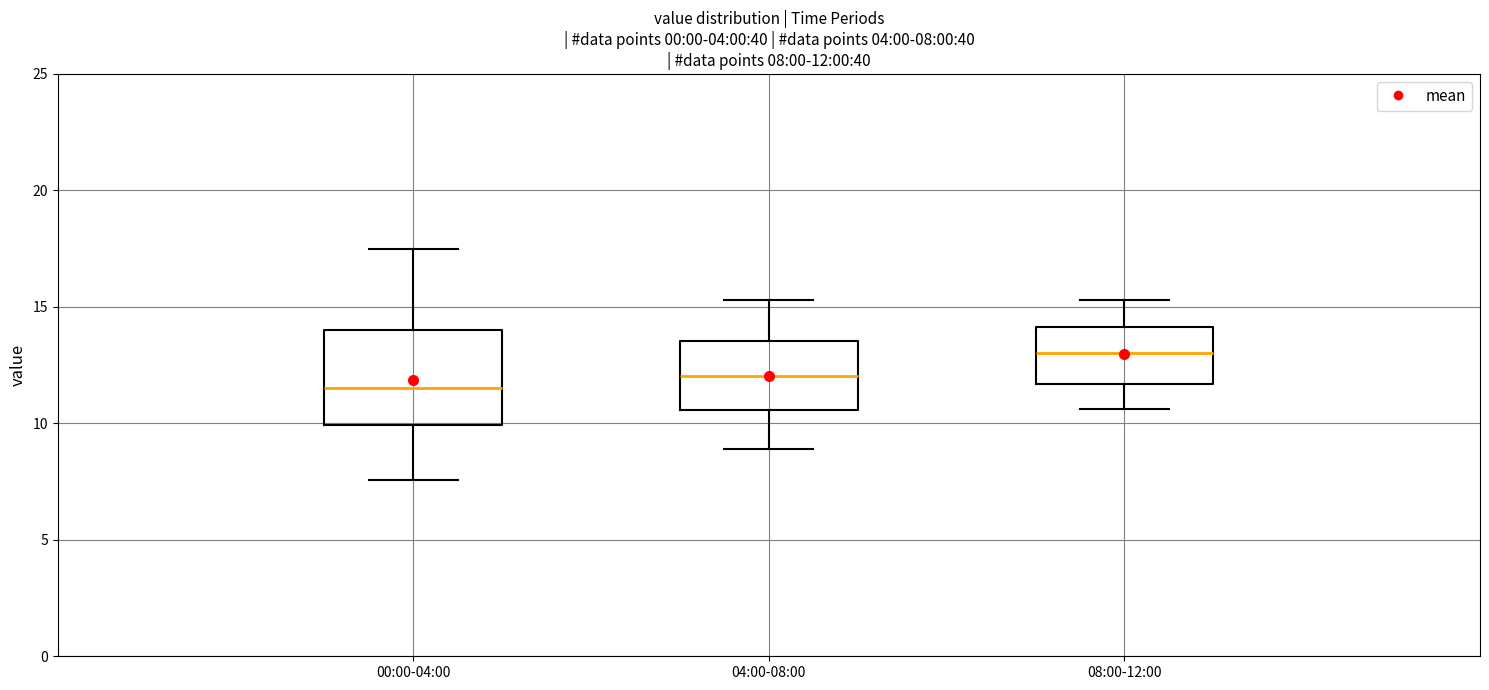

Which box has the highest median line?

08:00-12:00